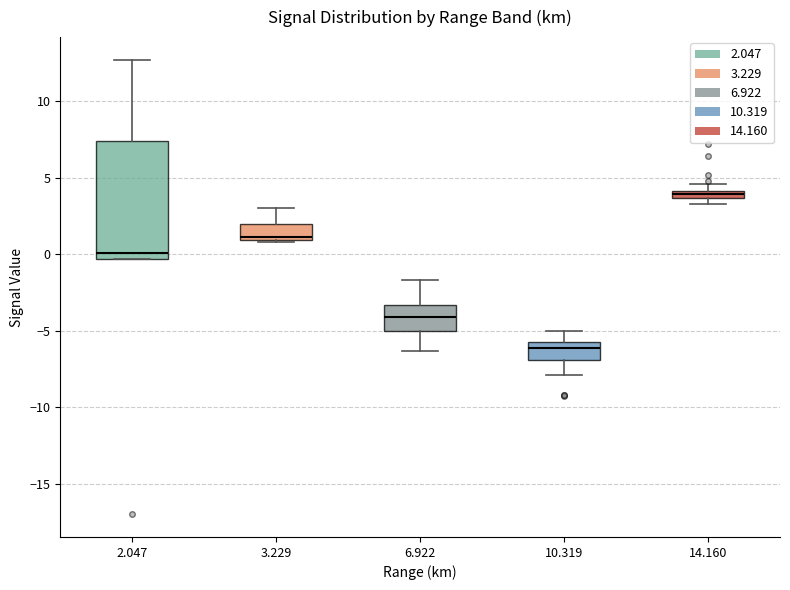

Where is the upper edge of the box at x = 14.160 on the y-axis? The values are not printed on the chart, so give them approximately, as read against the axis.

4.0